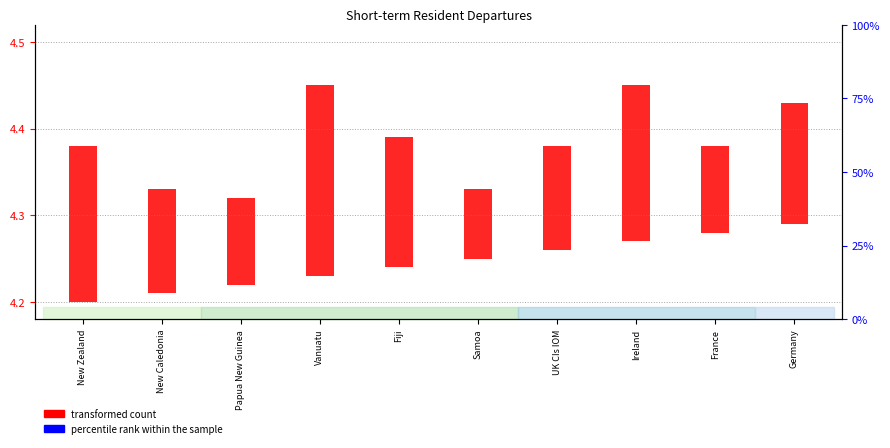

Rank the categories by transformed count value from highest to lowest.

Vanuatu, New Zealand, Ireland, Fiji, Germany, New Caledonia, UK CIs IOM, Papua New Guinea, France, Samoa